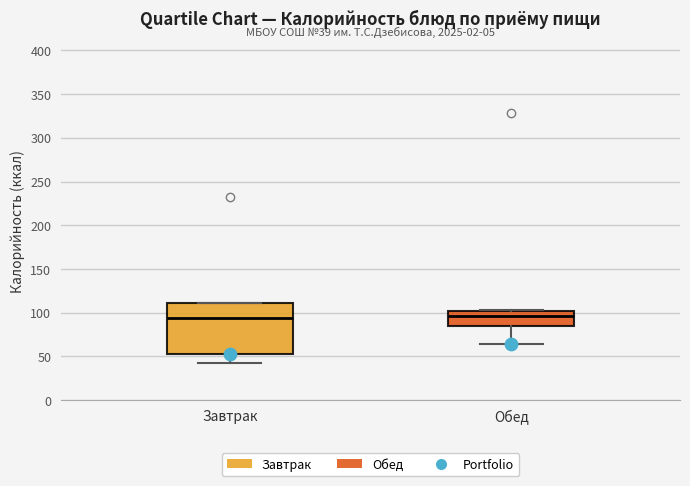

Comparing the boxes themselves (not the whiskers), which one is the tallest?

Завтрак